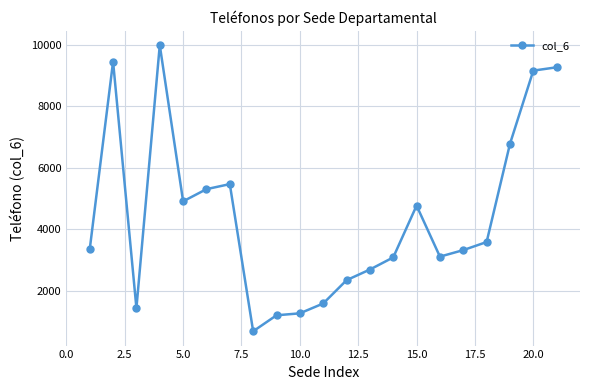

What is the difference between the maximum and minimum values?

9310